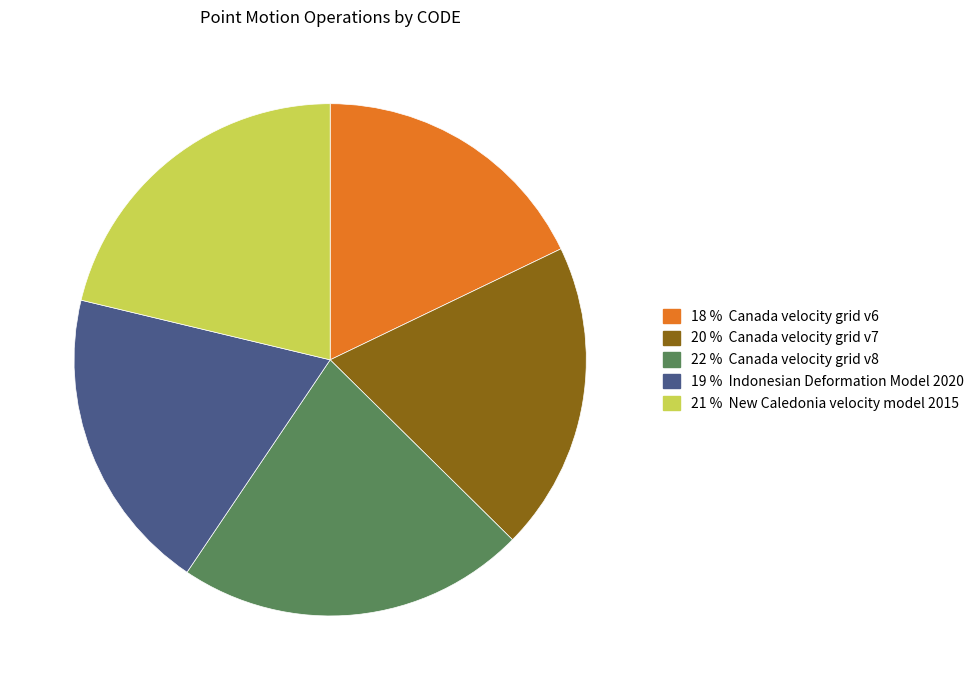

Is there any slice that represents more than half of the pie?

No